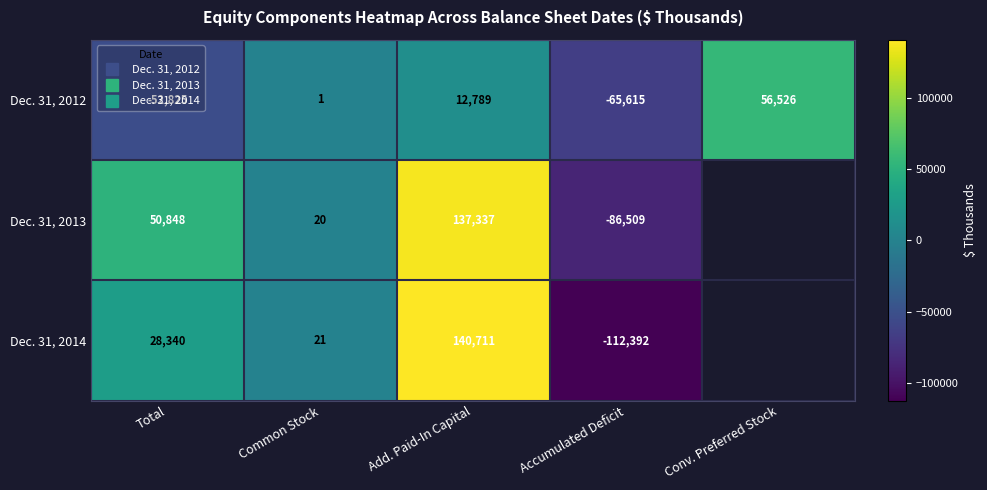

Which series has the largest range (max minus min)?

Dec. 31, 2014